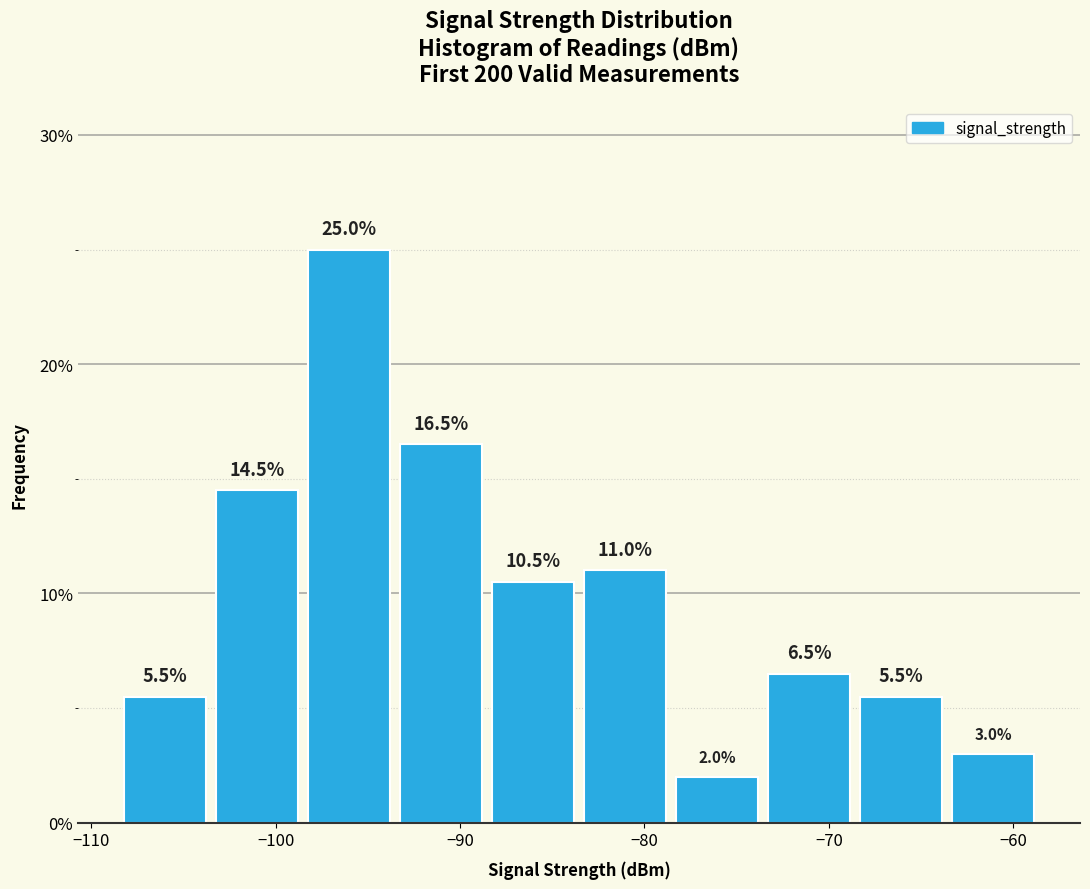

How tall is the bar that spans -64 to -59 on the x-axis? The bar edges are not printed on the chart, so give them approximately, as read against the axis.

3.0